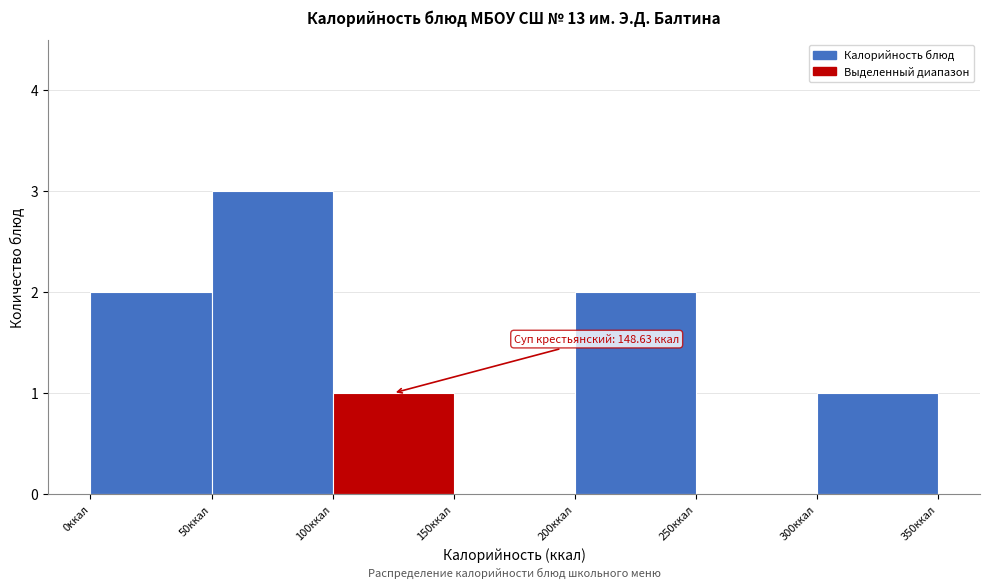

Over which range of the x-axis is the bar tallest?

50 to 100